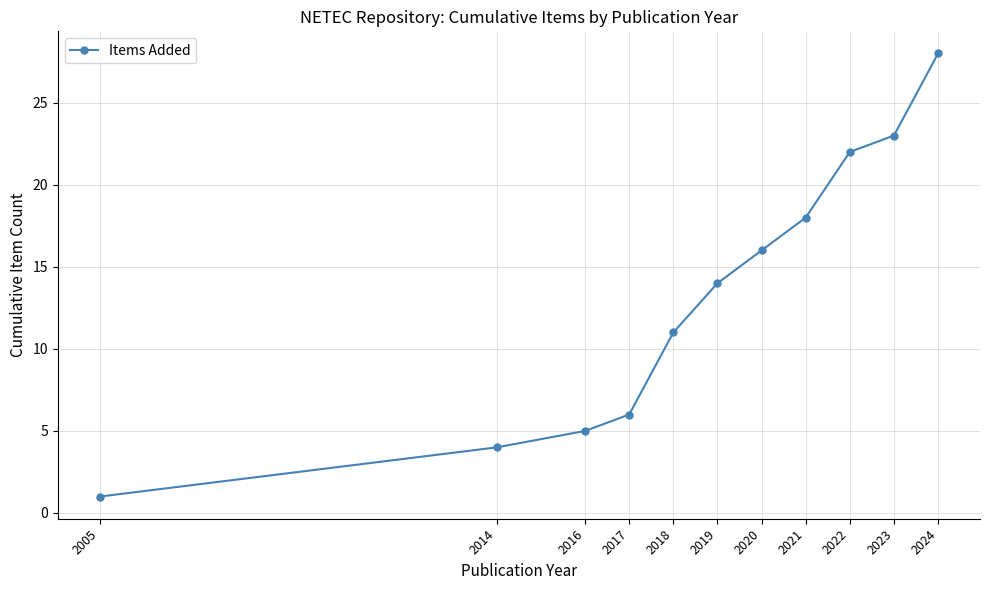

Rank the categories by value from highest to lowest.

2024, 2023, 2022, 2021, 2020, 2019, 2018, 2017, 2016, 2014, 2005